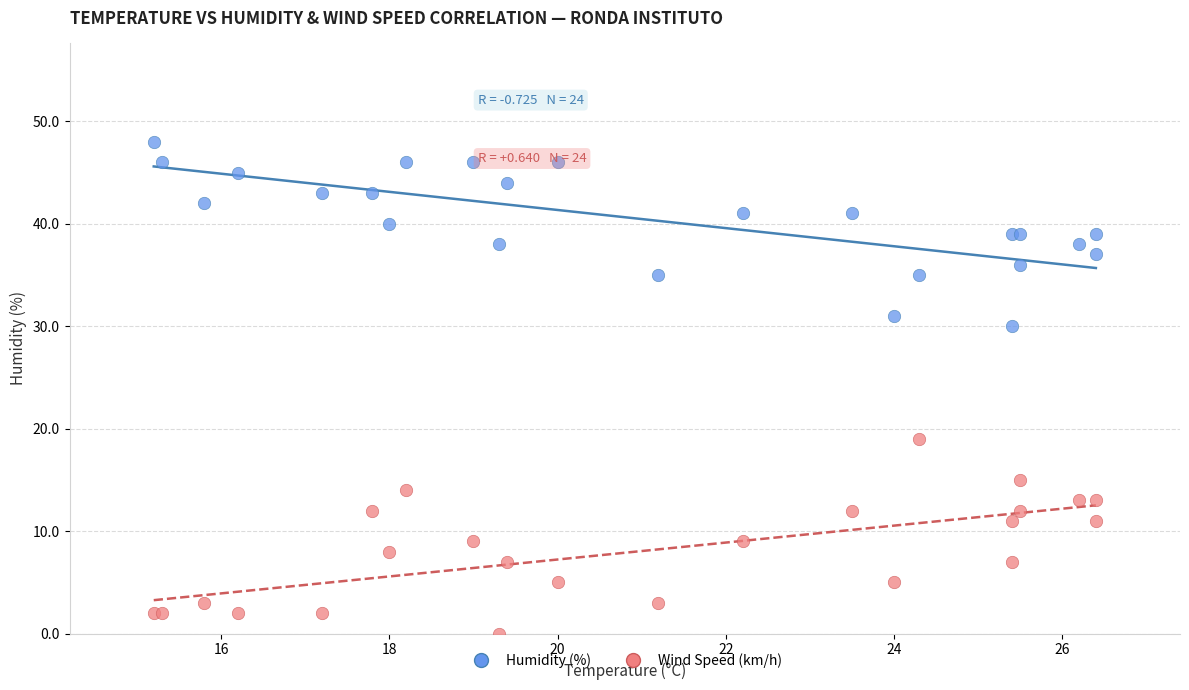

Which series has the largest Y range (max minus min)?

Wind Speed (km/h)